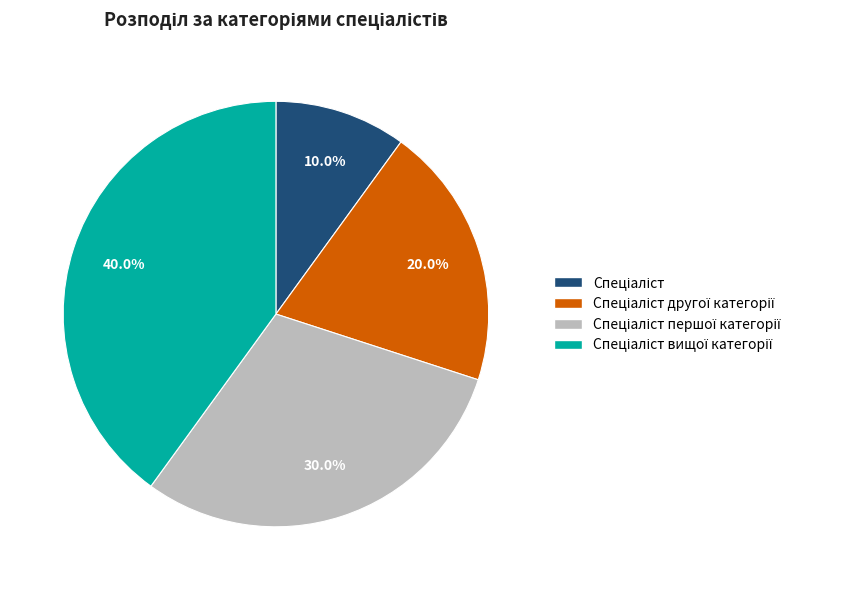

Does any single category account for the majority?

No